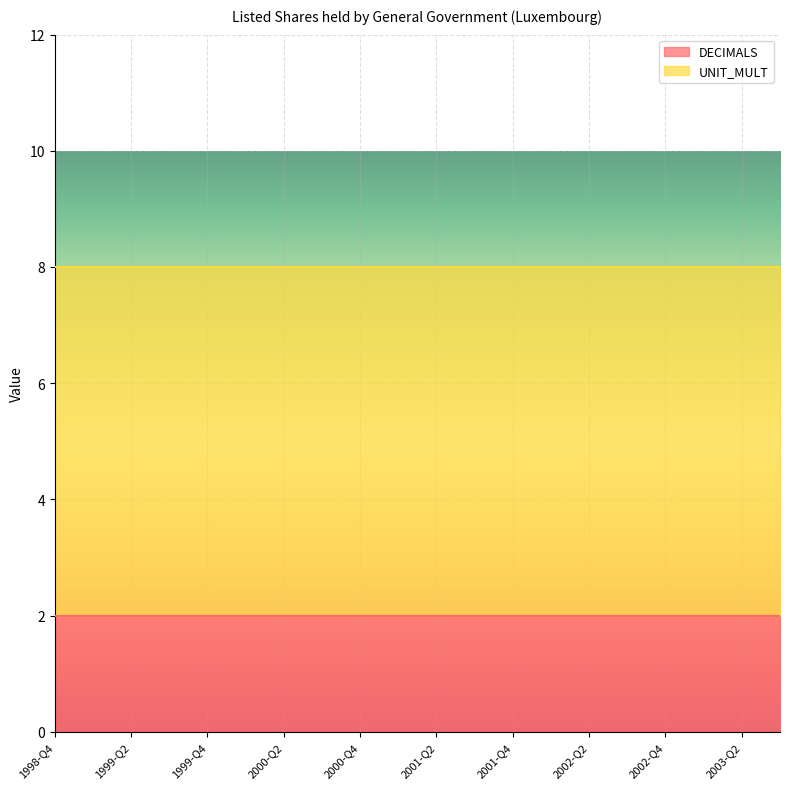

What is the average value of the DECIMALS series?

2